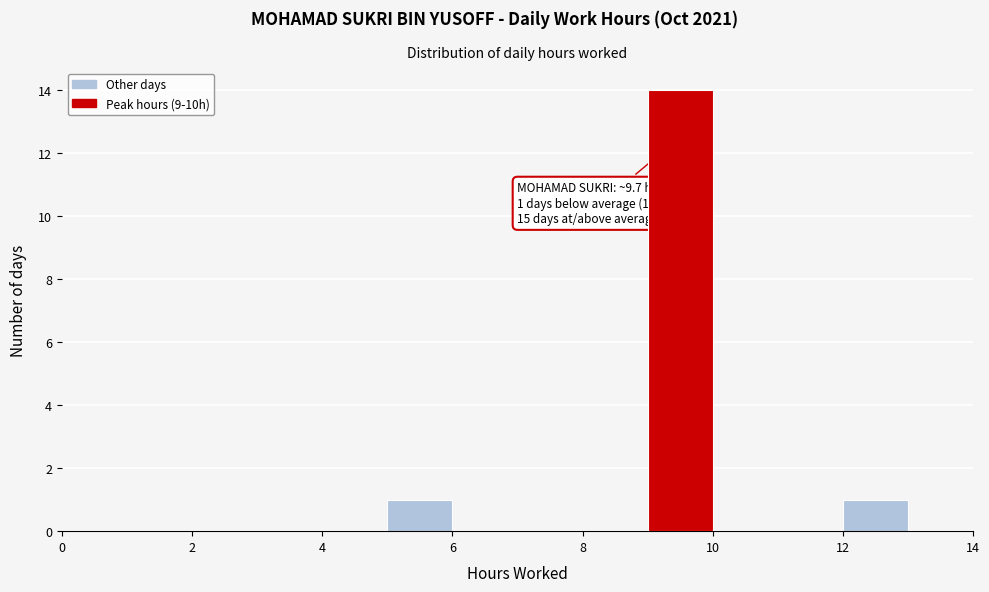

Over which range of the x-axis is the bar tallest?

9 to 10